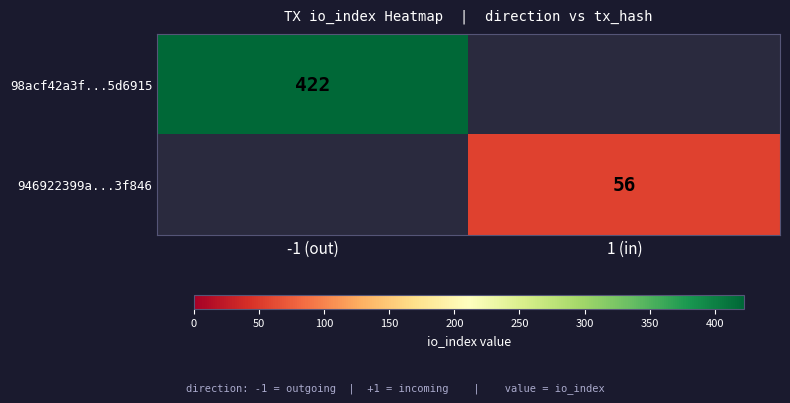

Is it true that 98acf42a3f...5d6915 equals 422 at -1 (out)?

True